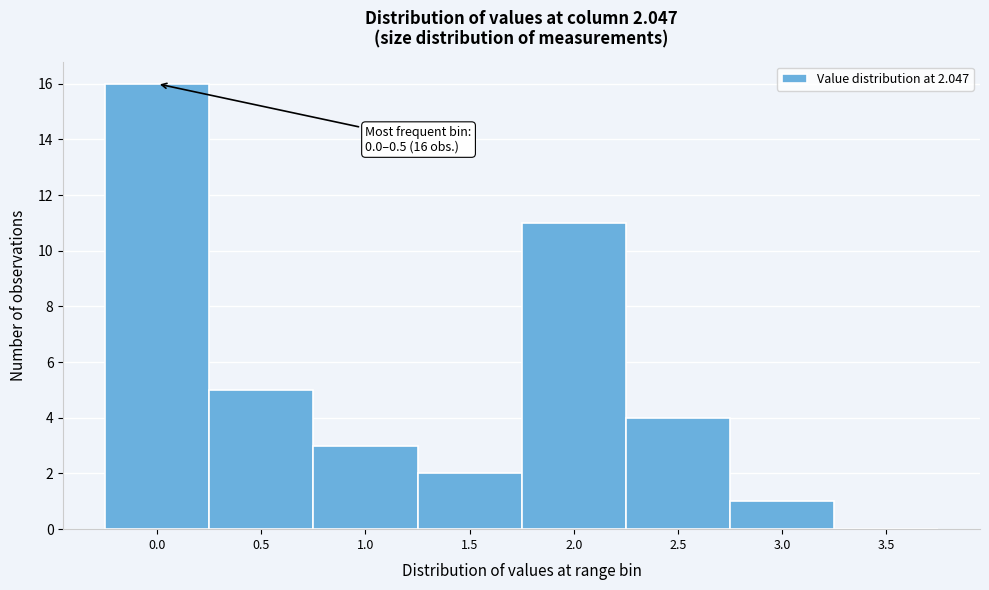

Reading left to right, list all the values displayed in this chart.

0.0=16	0.5=5	1.0=3	1.5=2	2.0=11	2.5=4	3.0=1	3.5=0